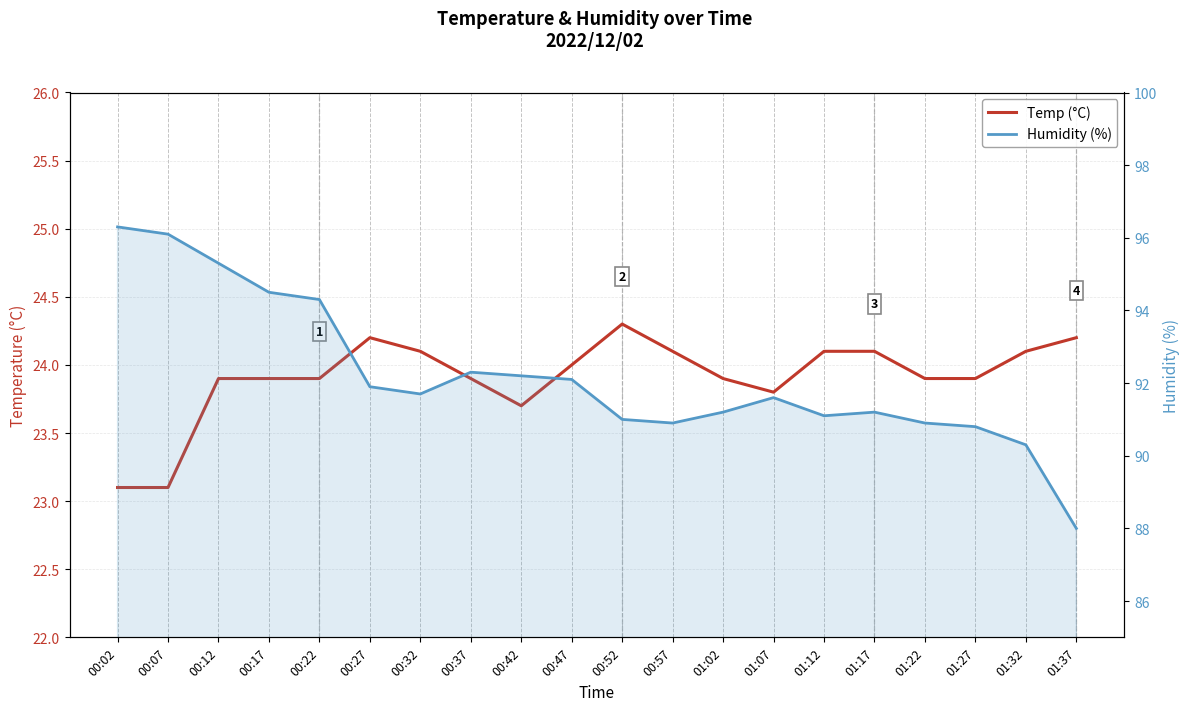

The value of Temp (°C) at 00:52 is 24.3. True or false?

True